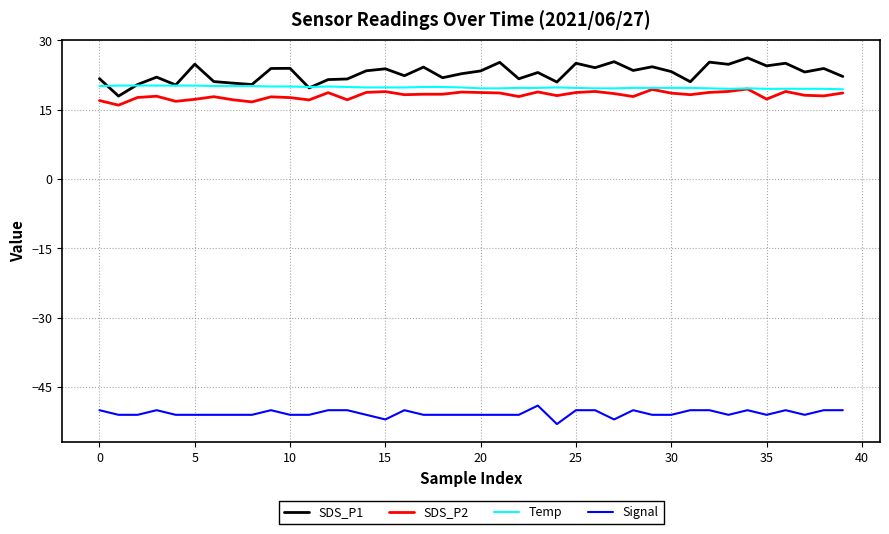

True or false: Temp and Signal cross at least once.

False